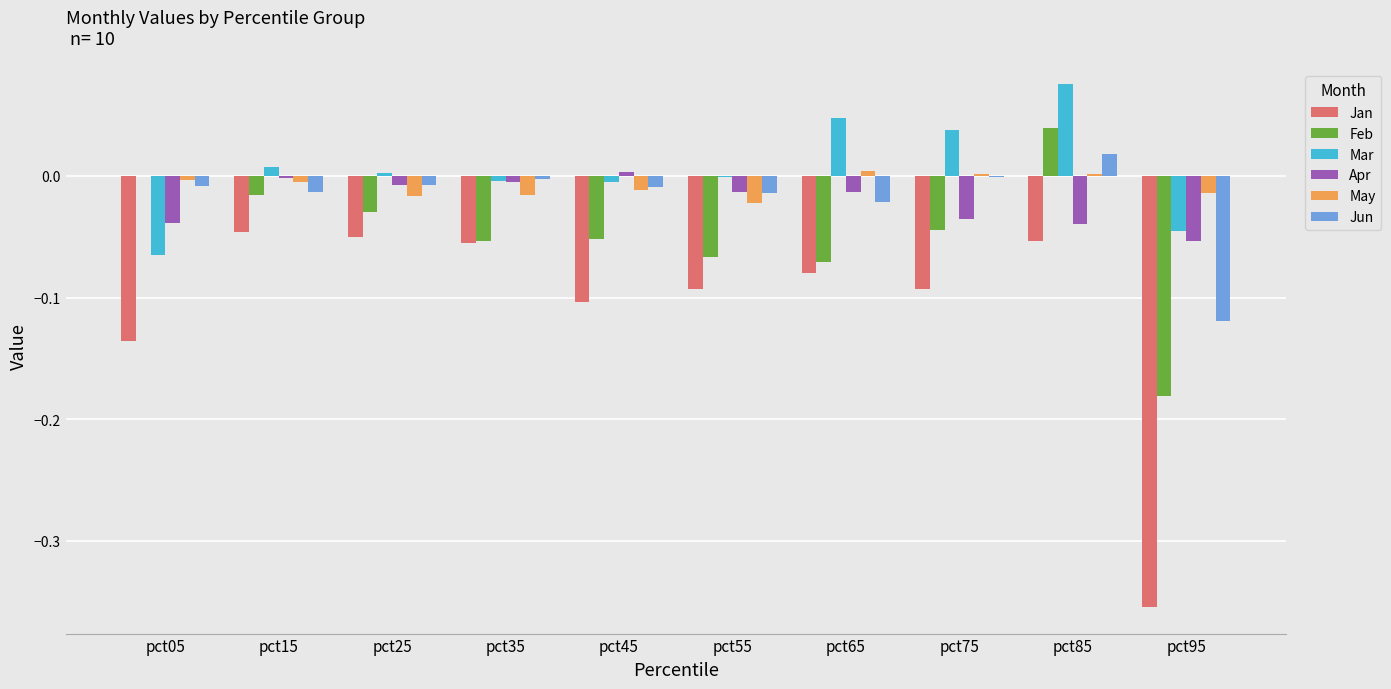

Is the value of May at pct95 greater than the value of Jun at pct65?

Yes